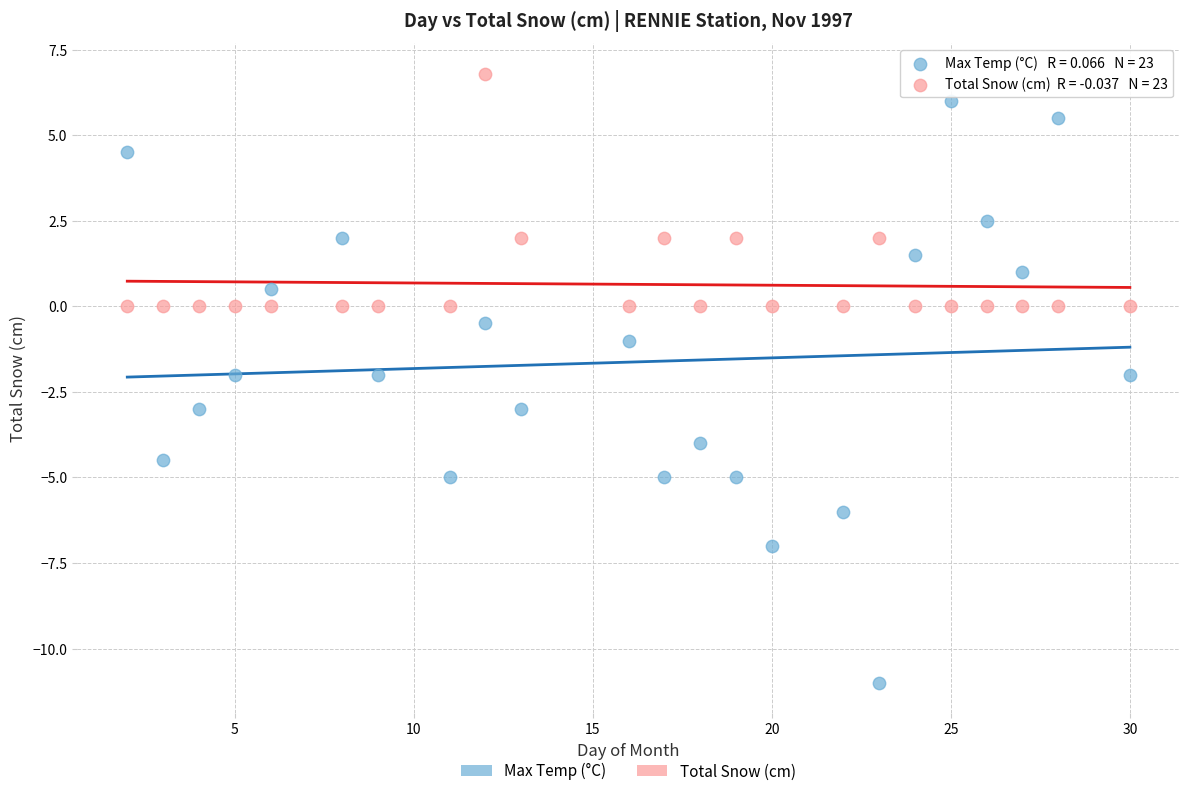

Which series contains the lowest Y value?

Max Temp (°C)